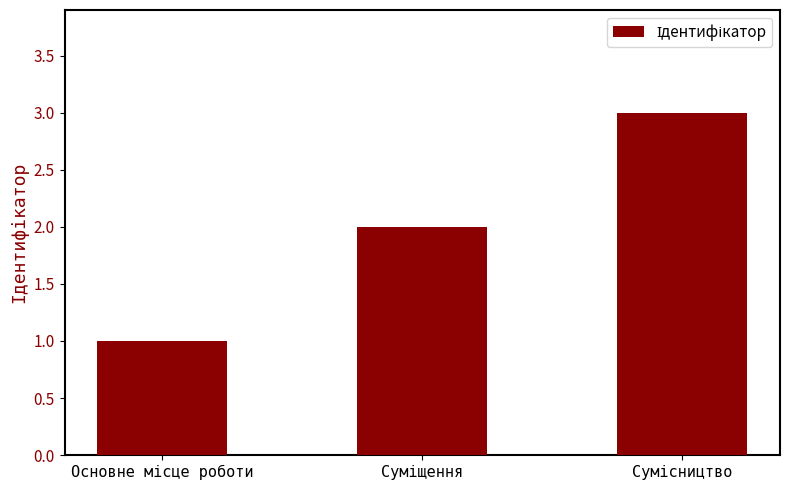

What is the maximum value shown in the chart?

3